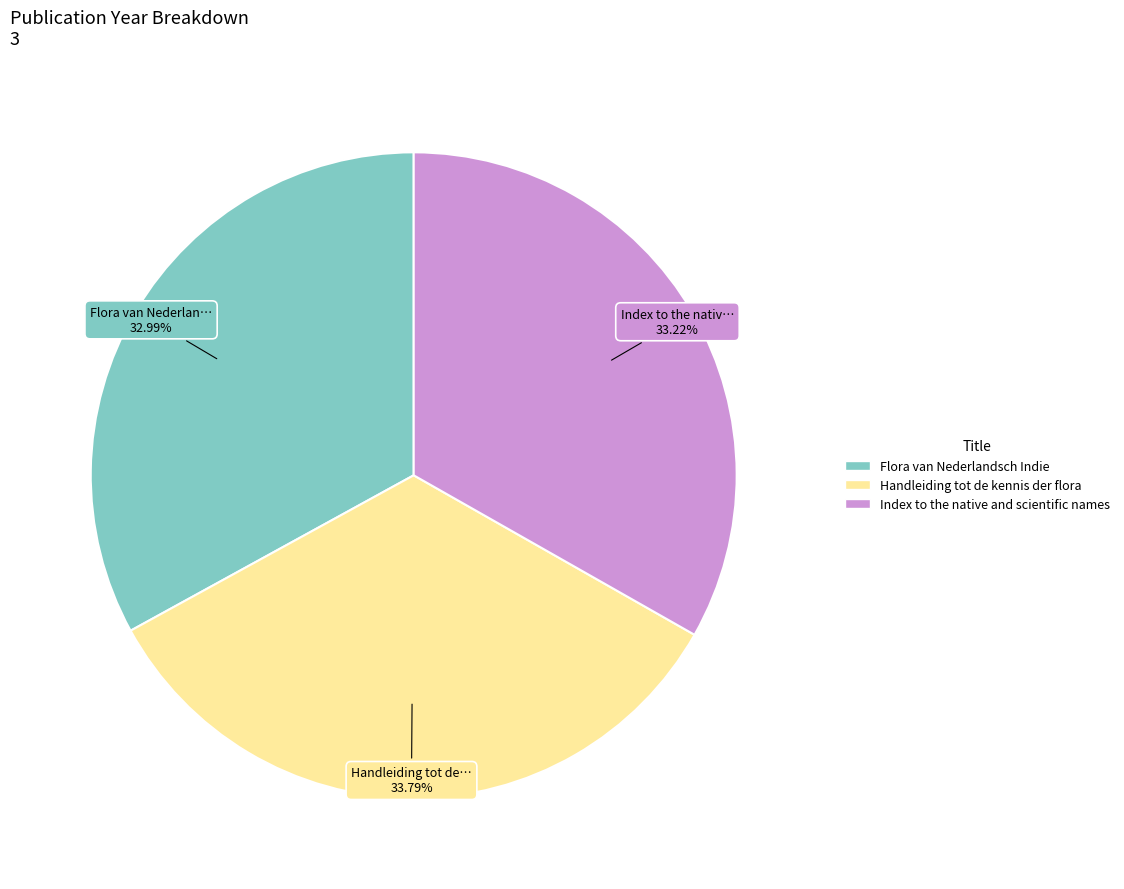

To the nearest percent, what portion does Handleiding tot de kennis der flora represent?

34%